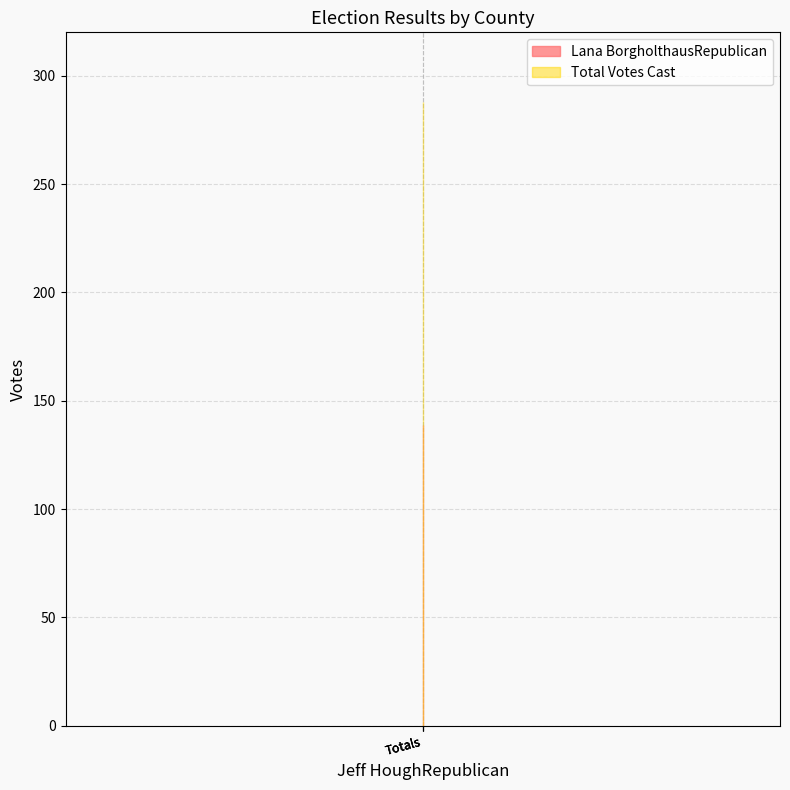

At Totals, list the series in order from smallest to largest.

Lana BorgholthausRepublican, Total Votes Cast